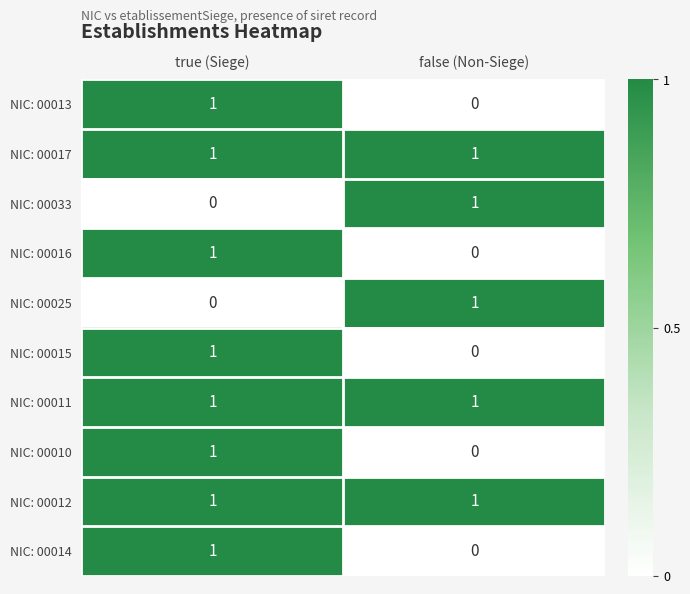

At how many categories does at least one series exceed 0?

2